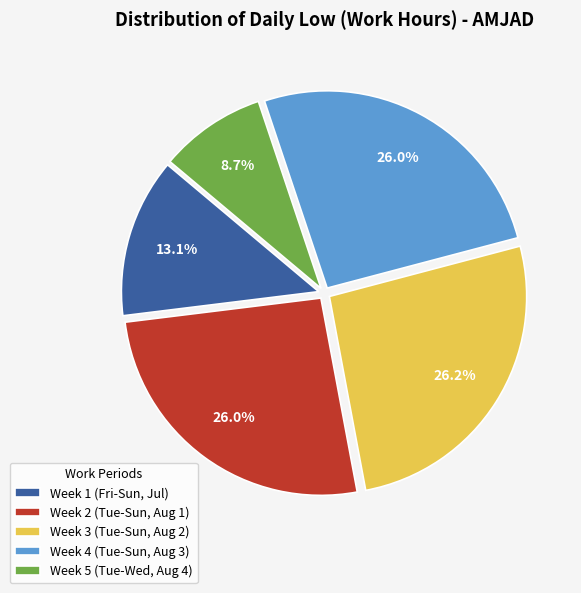

Is there any slice that represents more than half of the pie?

No